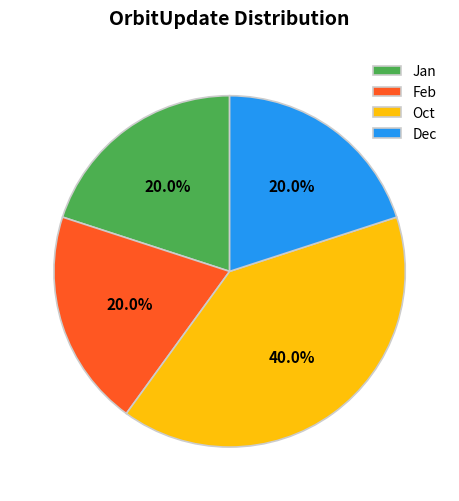

How many slices are in this pie chart?

4